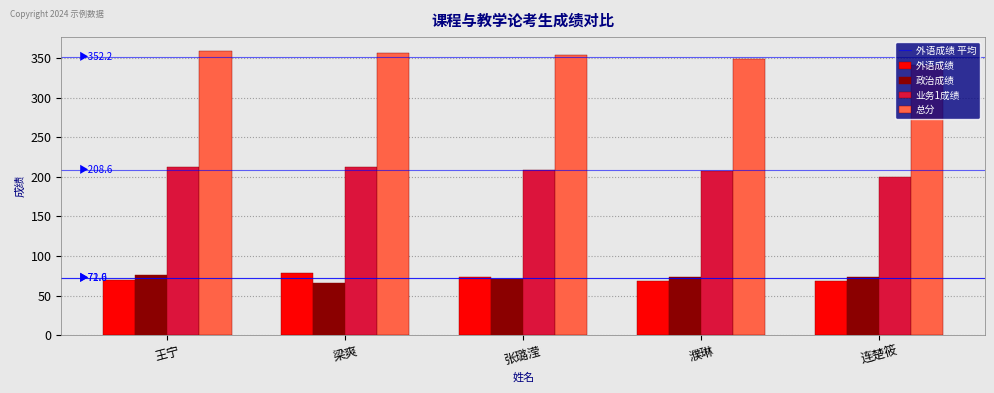

What is the label of the 1st bar from the right?

连楚筱